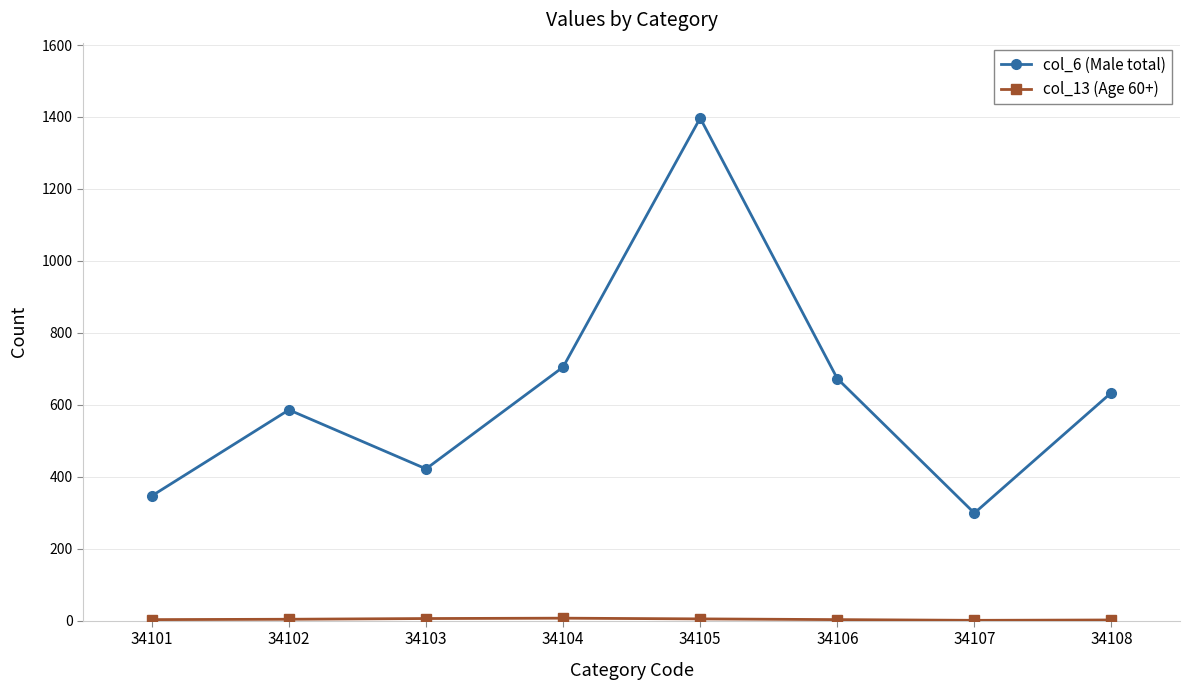

True or false: col_6 (Male total) has more than 2 points higher than both neighbors.

False